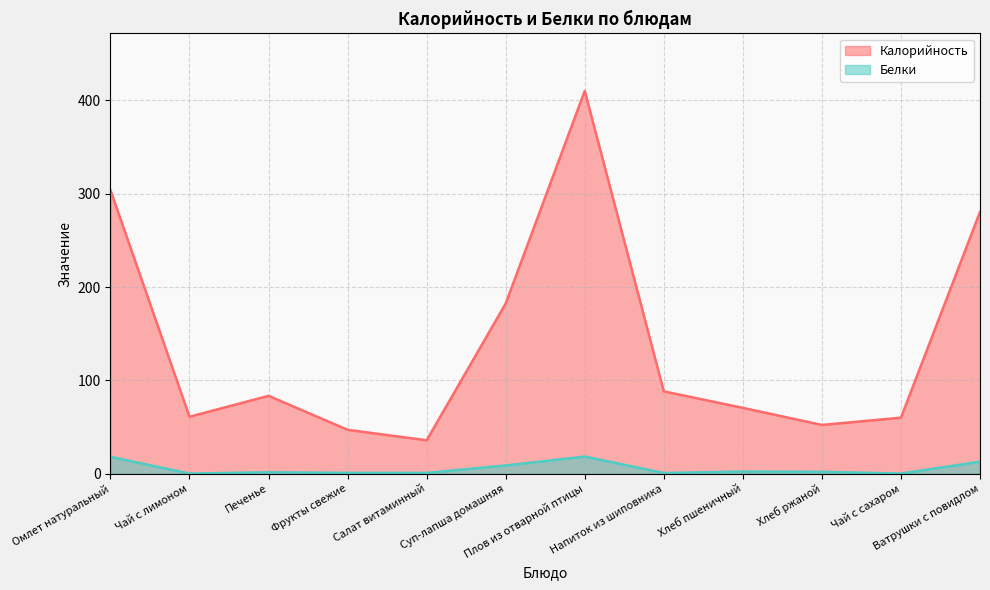

Which series has the largest total across all categories?

Калорийность